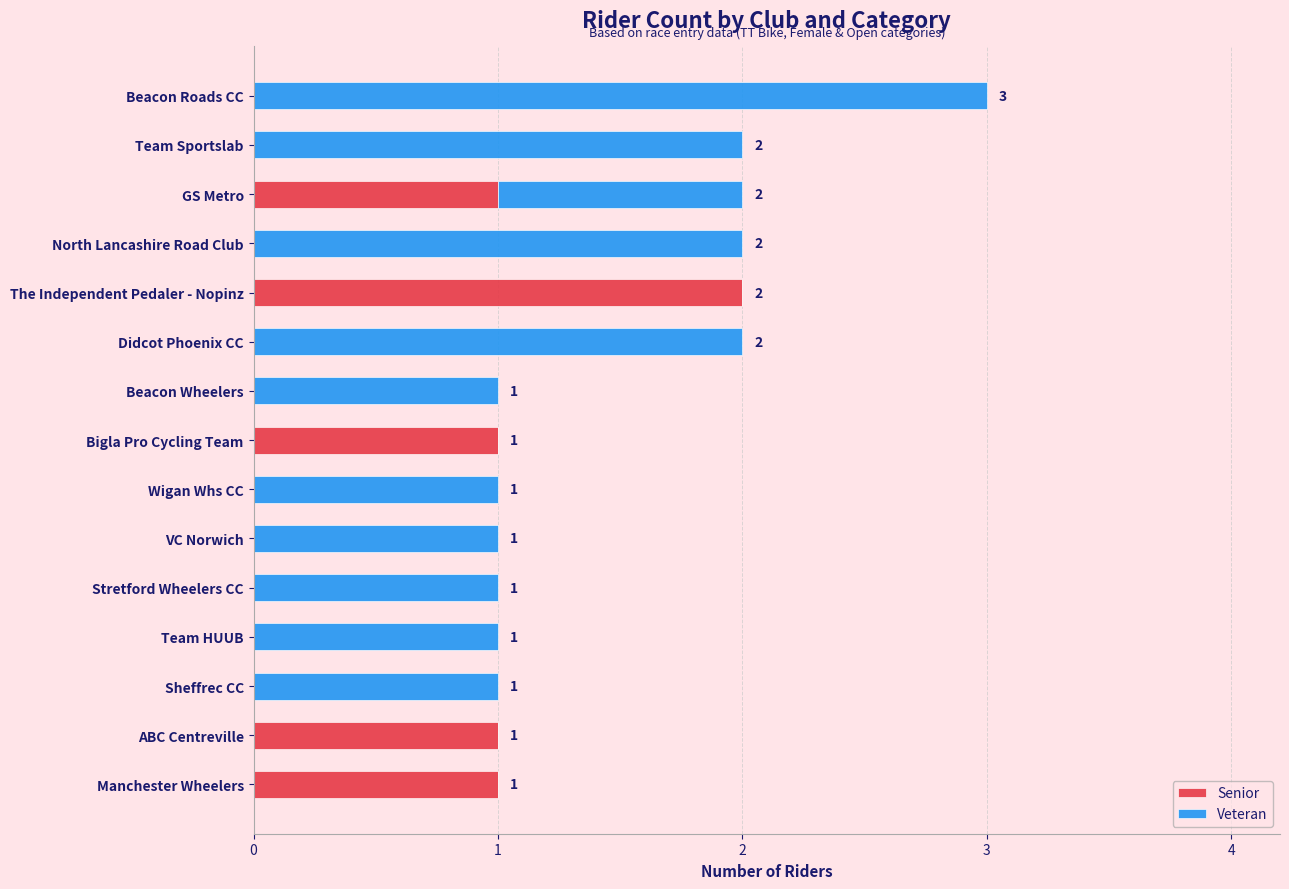

The Senior series shows 1 at Team Sportslab. True or false?

False